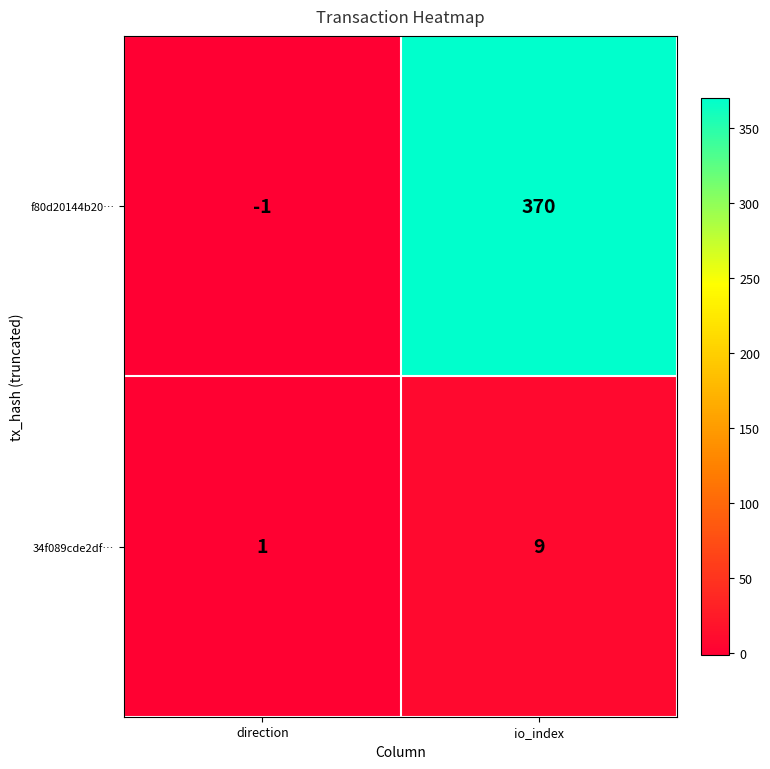

What is the difference between the maximum and minimum values in the f80d20144b20… series?

371